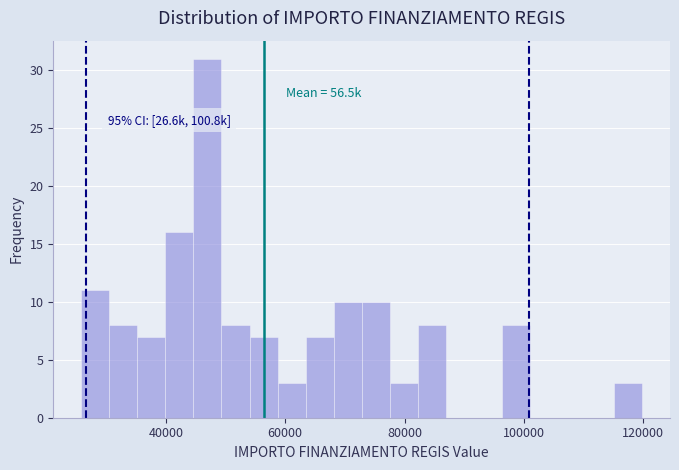

Around what value on the x-axis is the tallest bar? Give the approximate position of its centre, as read against the axis.

46000